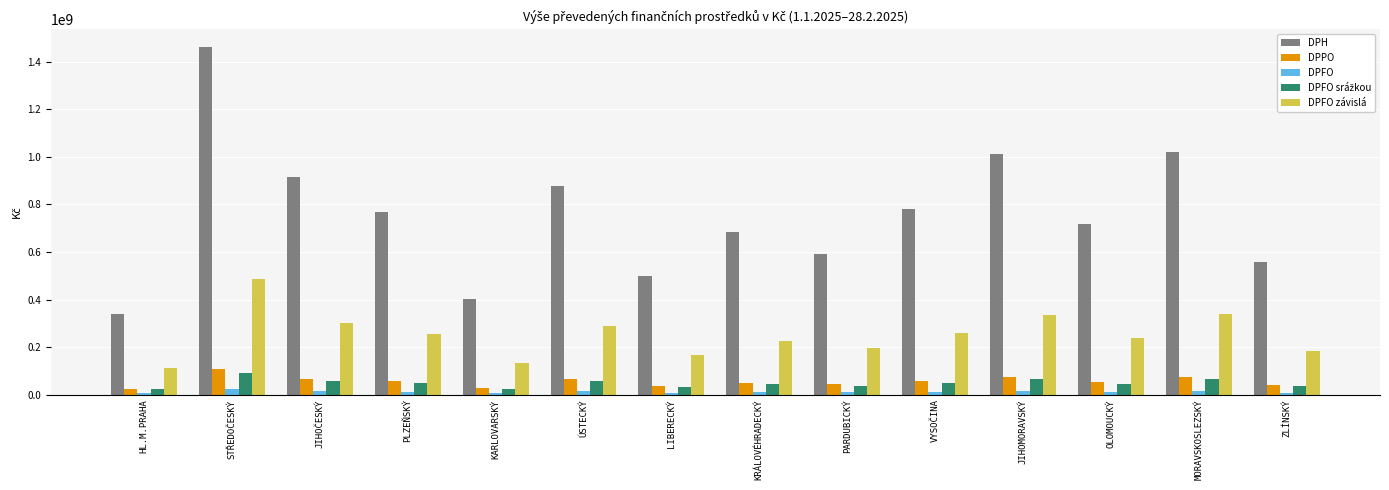

At which label does DPH reach its minimum?

HL.M.PRAHA